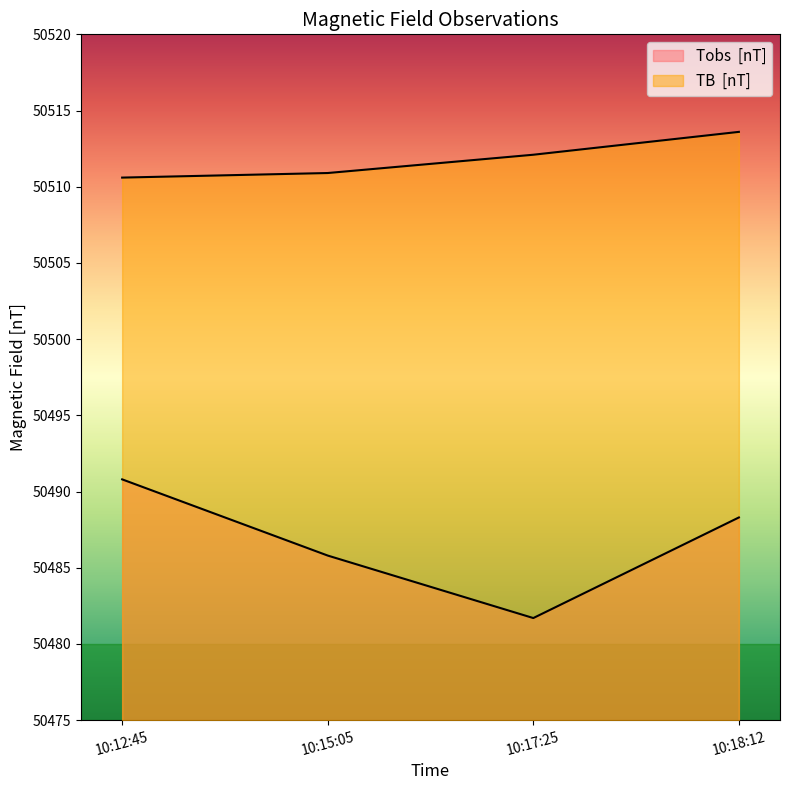

What is the sum of the Tobs  [nT] values at 10:15:05 and 10:18:12?

100974.1